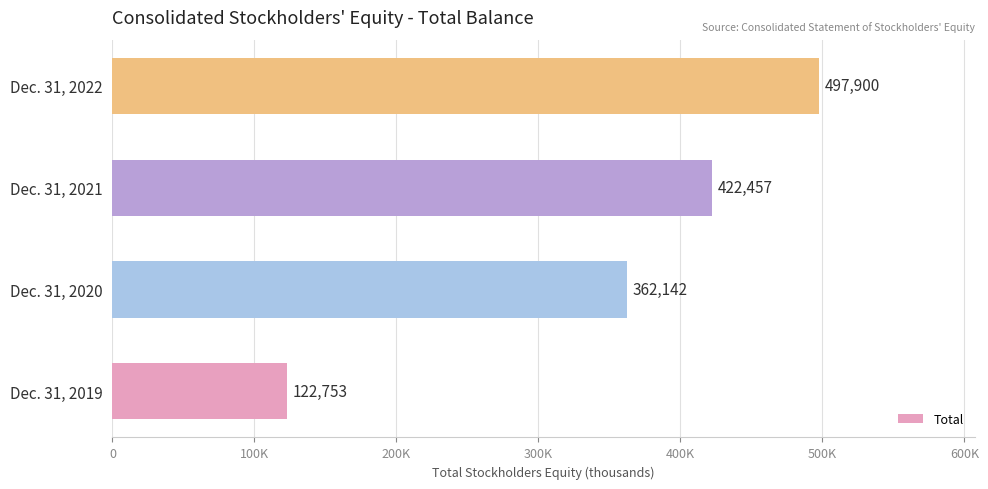

Rank the categories by value from lowest to highest.

Dec. 31, 2019, Dec. 31, 2020, Dec. 31, 2021, Dec. 31, 2022